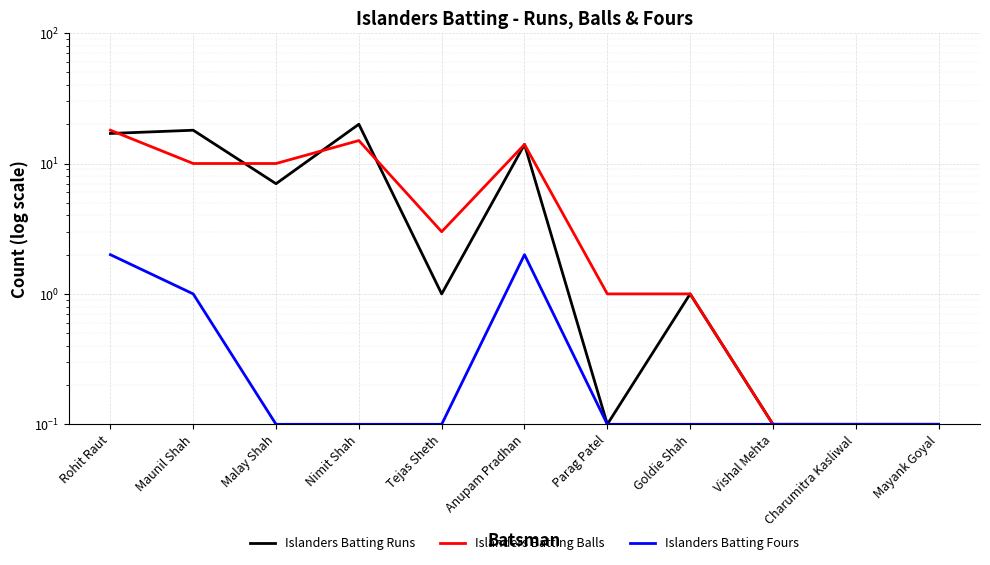

Reading right to left, extract all data points from this chart.

Islanders Batting Runs: Mayank Goyal=0.1	Charumitra Kasliwal=0.1	Vishal Mehta=0.1	Goldie Shah=1.0	Parag Patel=0.1	Anupam Pradhan=14.0	Tejas Sheth=1.0	Nimit Shah=20.0	Malay Shah=7.0	Maunil Shah=18.0	Rohit Raut=17.0
Islanders Batting Balls: Mayank Goyal=0.1	Charumitra Kasliwal=0.1	Vishal Mehta=0.1	Goldie Shah=1.0	Parag Patel=1.0	Anupam Pradhan=14.0	Tejas Sheth=3.0	Nimit Shah=15.0	Malay Shah=10.0	Maunil Shah=10.0	Rohit Raut=18.0
Islanders Batting Fours: Mayank Goyal=0.1	Charumitra Kasliwal=0.1	Vishal Mehta=0.1	Goldie Shah=0.1	Parag Patel=0.1	Anupam Pradhan=2.0	Tejas Sheth=0.1	Nimit Shah=0.1	Malay Shah=0.1	Maunil Shah=1.0	Rohit Raut=2.0